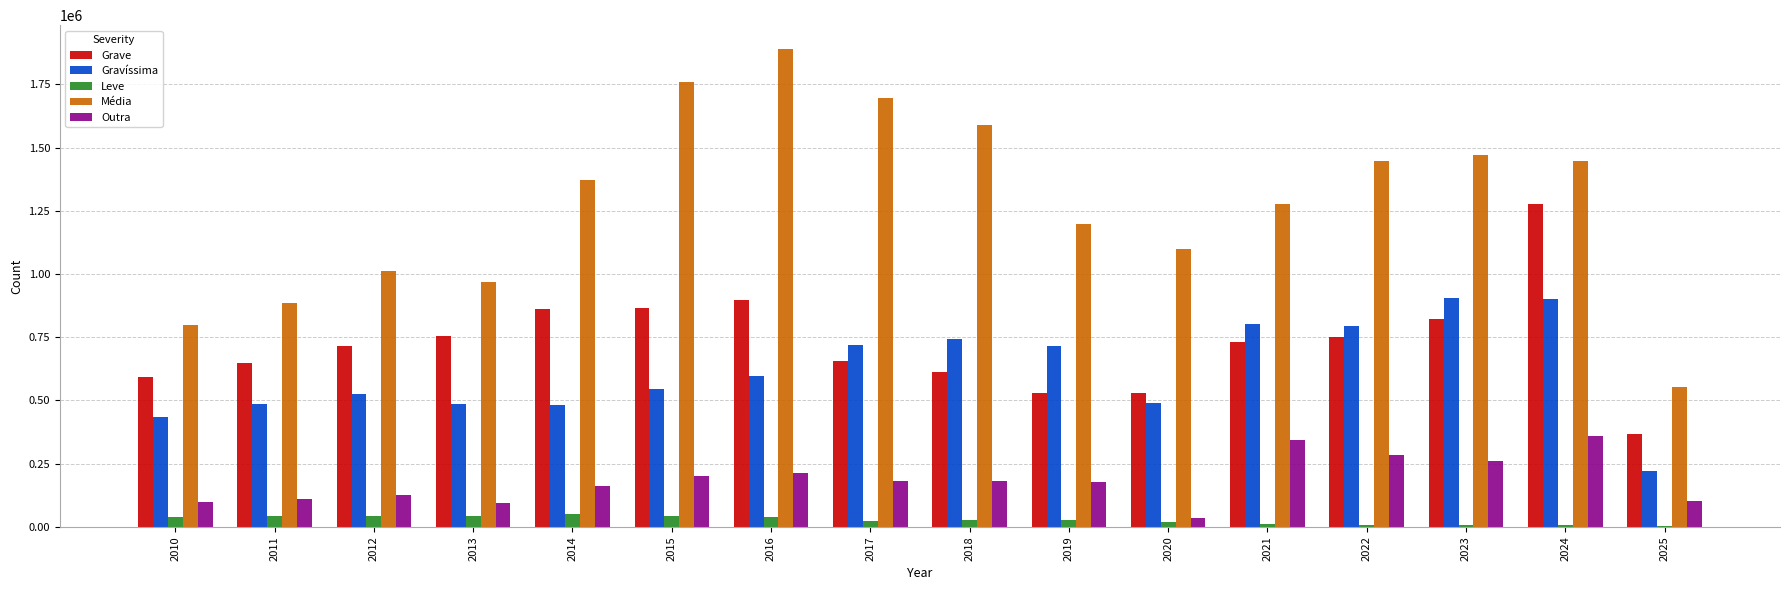

What is the spread (max minus min) of values at 2024?

1437489